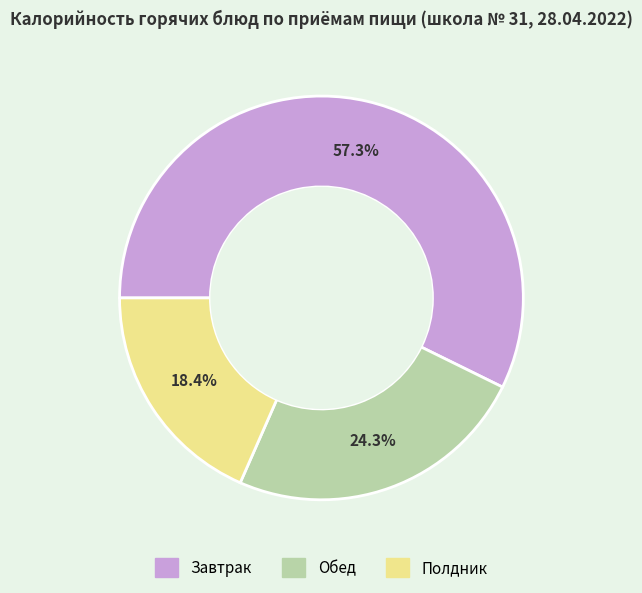

Is it true that Завтрак is 57% of the pie?

True